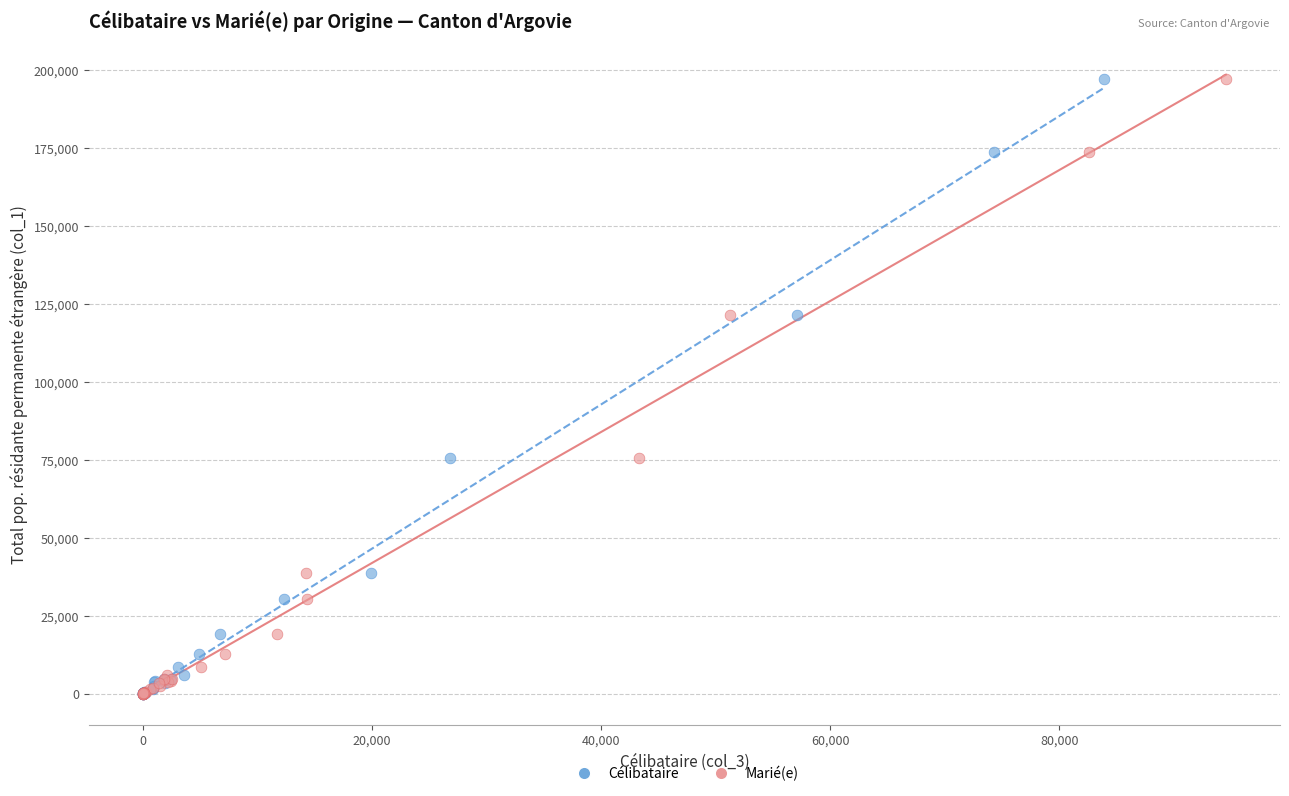

What are all the series names shown in the legend?

Célibataire, Marié(e)